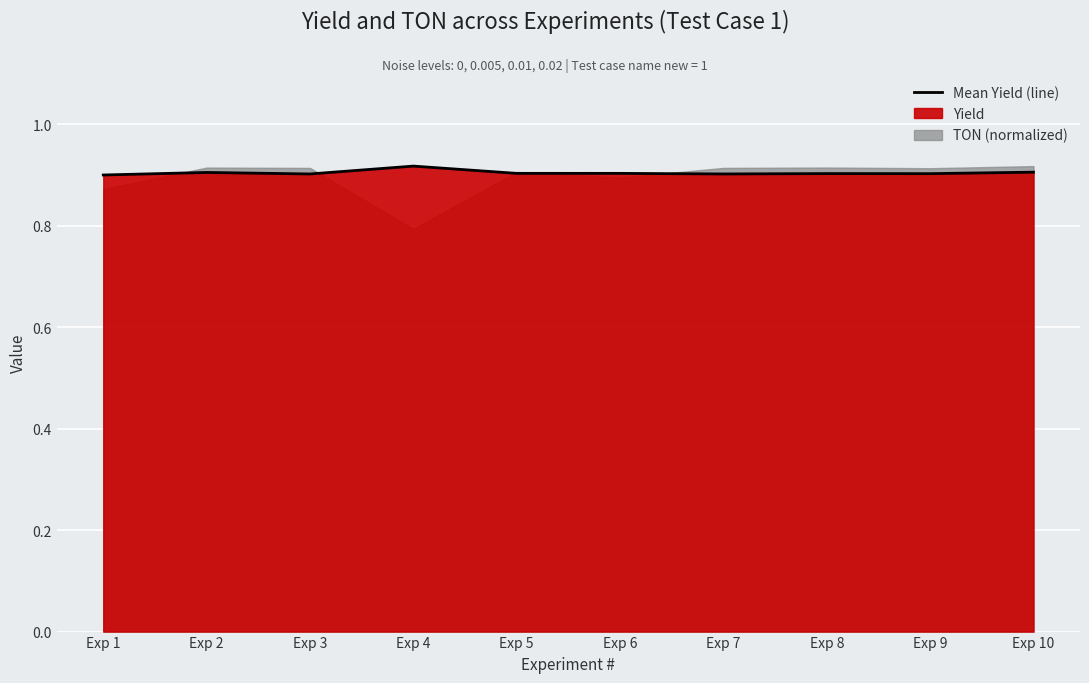

List the labels in order of value, largest first.

Exp 4, Exp 10, Exp 2, Exp 5, Exp 6, Exp 8, Exp 9, Exp 7, Exp 3, Exp 1